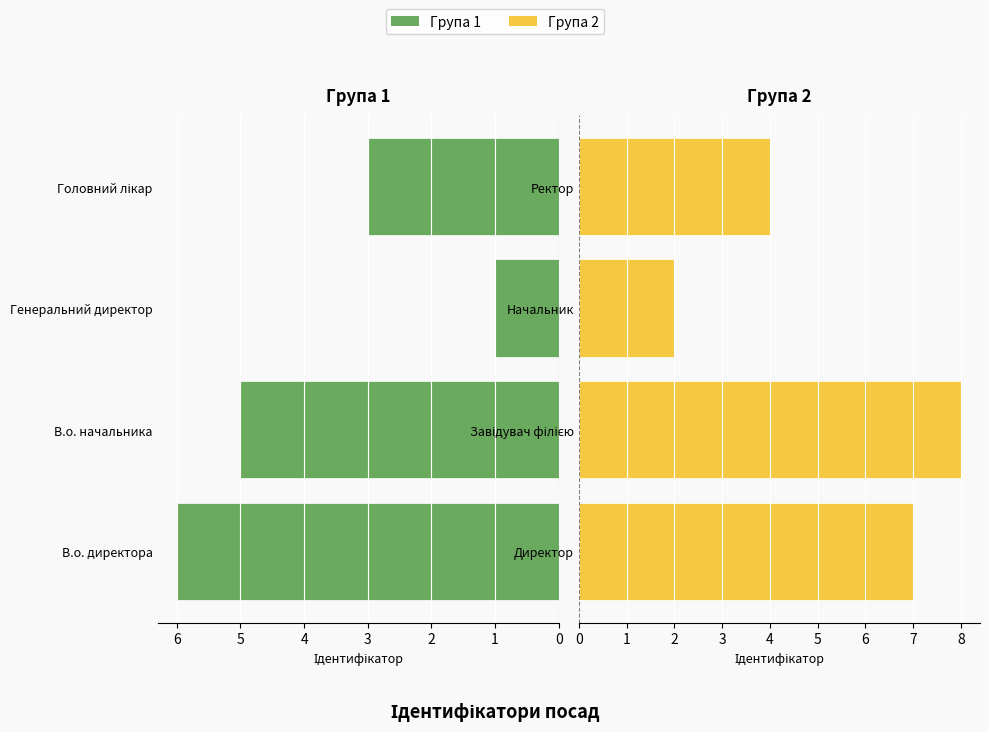

What is the difference between the second highest and second lowest values in the Група 1 series?

2